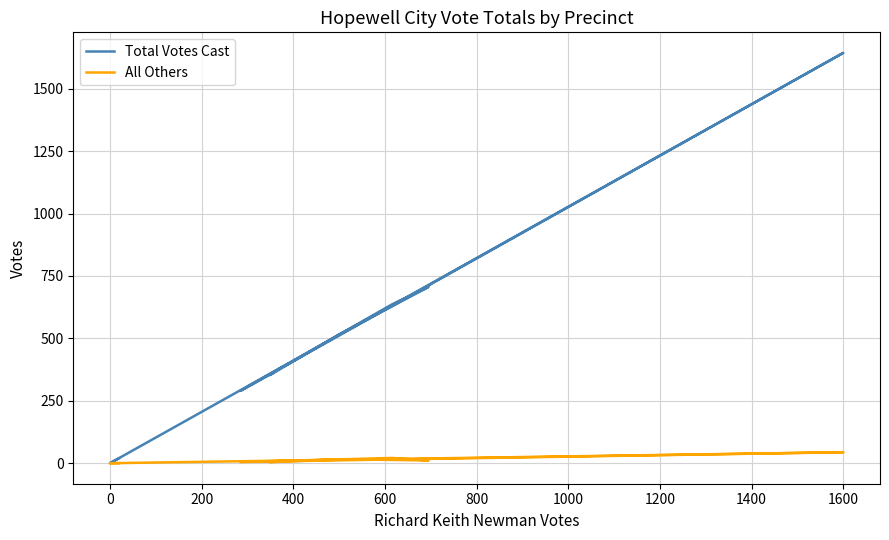

In All Others, how many points are lower than both neighbors (excluding endpoints)?

4